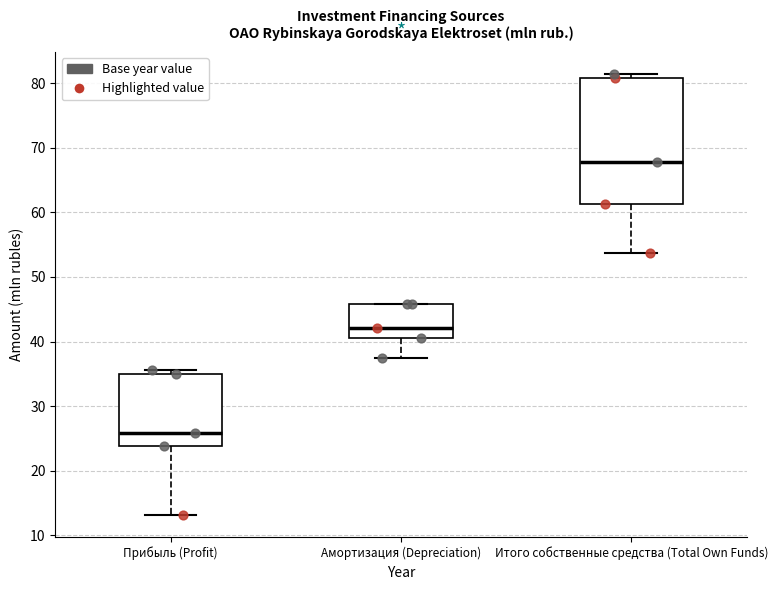

Reading left to right, read every box against the y-axis: the position of its median line, the range the box covers, and the ends of its whiskers. The values are not printed on the chart, so give them approximately, as read against the axis.

Прибыль (Profit): median 26, box 24 to 35, whiskers 13 to 36
Амортизация (Depreciation): median 42, box 41 to 46, whiskers 37 to 46
Итого собственные средства (Total Own Funds): median 68, box 61 to 81, whiskers 54 to 81 (just above the box's upper edge)